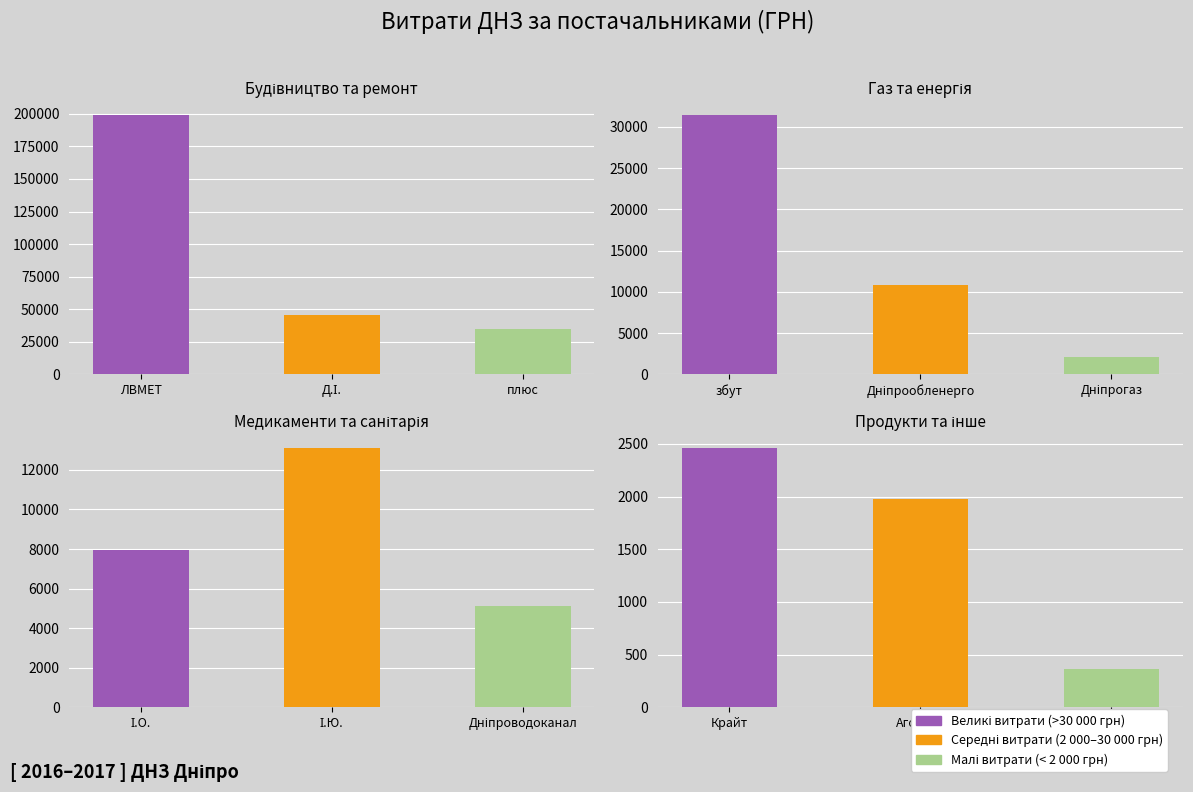

Where is the data nearest to the value 99563?

ФОП "Попіл Д.І."